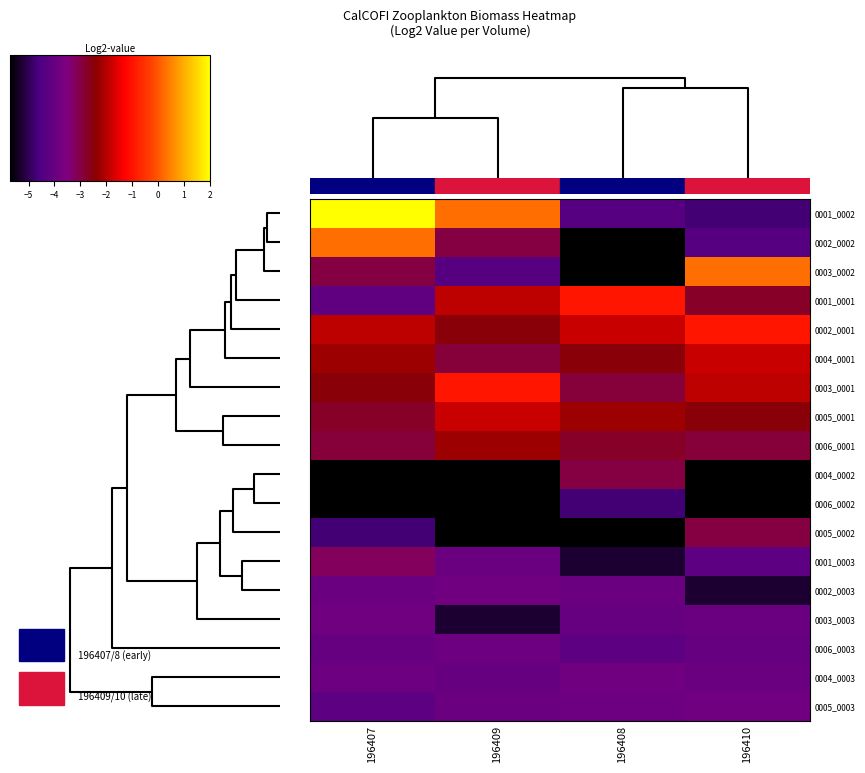

Reading left to right, extract all data points from this chart.

0001_0002: 196407=2.0	196409=0.3	196408=-4.4	196410=-4.7
0002_0002: 196407=0.3	196409=-3.0	196408=-5.7	196410=-4.4
0003_0002: 196407=-3.0	196409=-4.4	196408=-5.7	196410=0.3
0001_0001: 196407=-4.2	196409=-1.9	196408=-1.0	196410=-2.8
0002_0001: 196407=-1.9	196409=-2.5	196408=-1.8	196410=-1.0
0004_0001: 196407=-2.2	196409=-2.9	196408=-2.5	196410=-1.8
0003_0001: 196407=-2.5	196409=-1.0	196408=-2.9	196410=-1.9
0005_0001: 196407=-2.8	196409=-1.8	196408=-2.2	196410=-2.5
0006_0001: 196407=-2.9	196409=-2.2	196408=-2.8	196410=-2.9
0004_0002: 196407=-5.7	196409=-5.7	196408=-3.0	196410=-5.7
0006_0002: 196407=-5.7	196409=-5.7	196408=-4.7	196410=-5.7
0005_0002: 196407=-4.7	196409=-5.7	196408=-5.7	196410=-3.0
0001_0003: 196407=-3.2	196409=-4.0	196408=-5.3	196410=-4.2
0002_0003: 196407=-4.0	196409=-3.8	196408=-4.0	196410=-5.3
0003_0003: 196407=-3.8	196409=-5.3	196408=-4.0	196410=-4.0
0006_0003: 196407=-4.0	196409=-3.9	196408=-4.2	196410=-4.0
0004_0003: 196407=-3.9	196409=-4.0	196408=-3.8	196410=-4.0
0005_0003: 196407=-4.2	196409=-4.0	196408=-3.9	196410=-3.8